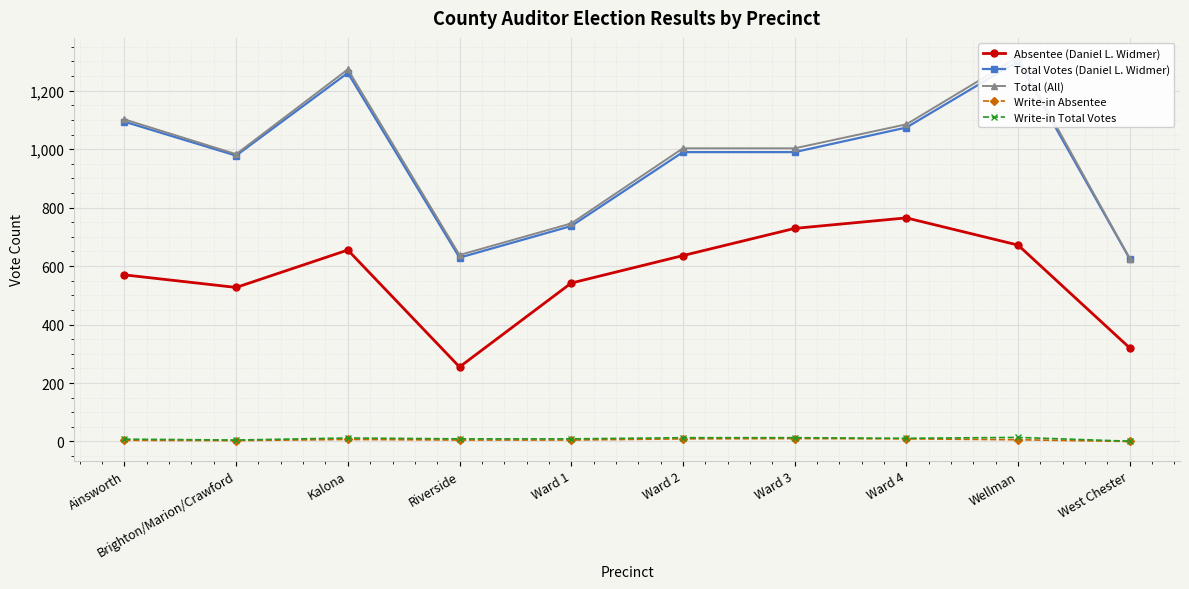

What is the difference between the maximum and second lowest values in the Total Votes (Daniel L. Widmer) series?

672